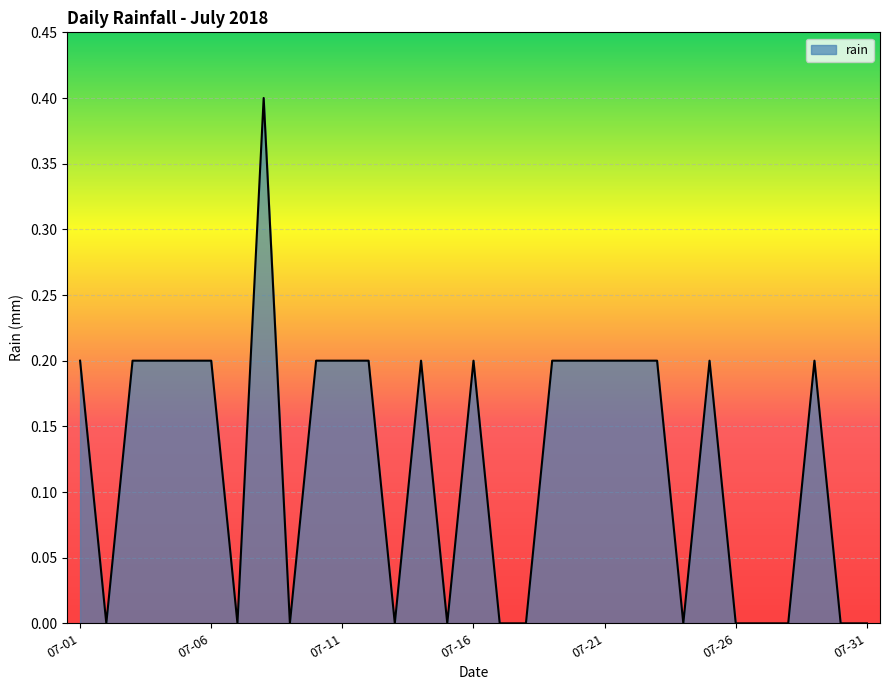

What is the greatest value displayed?

0.4